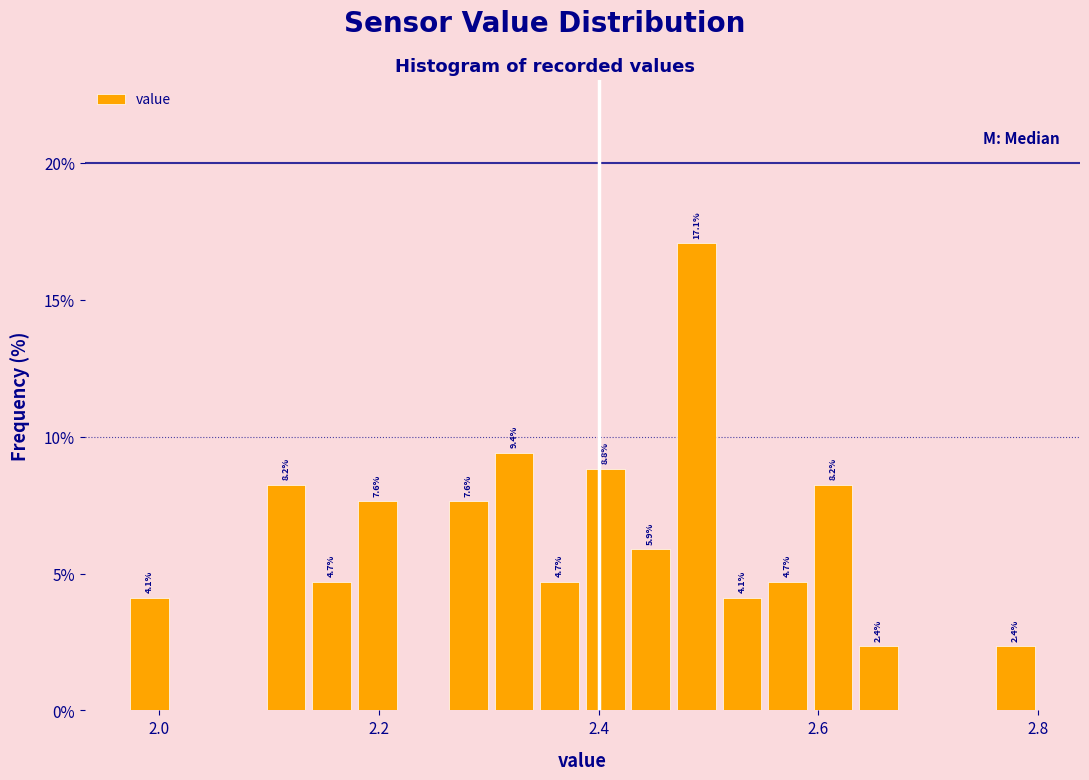

Read against the x-axis, roughly where is the centre of the tallest bar?

2.48